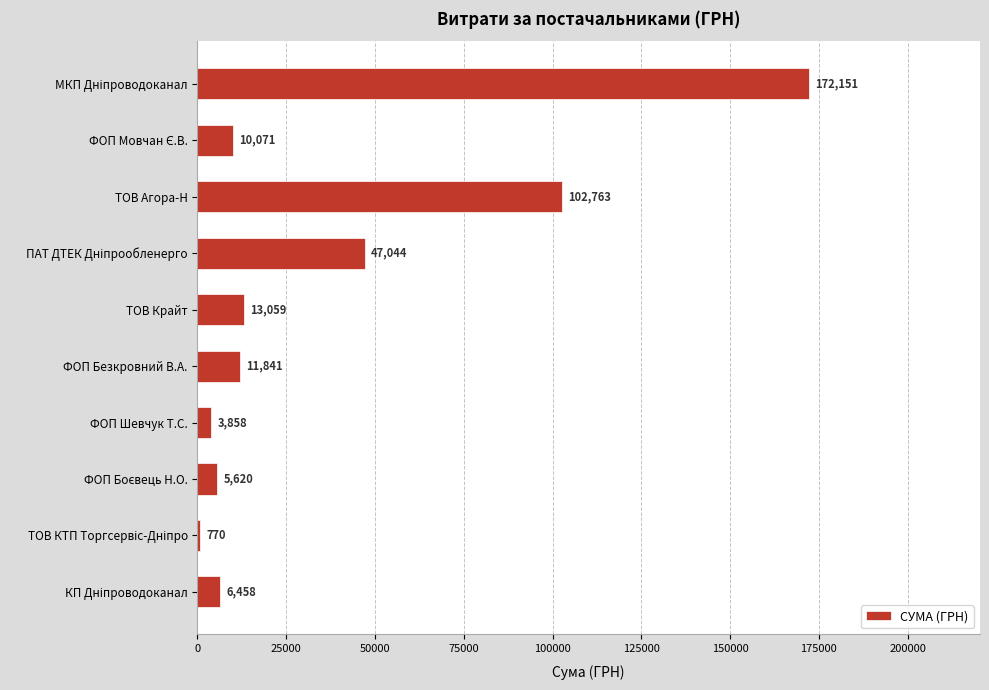

How many data points does each series have?

10